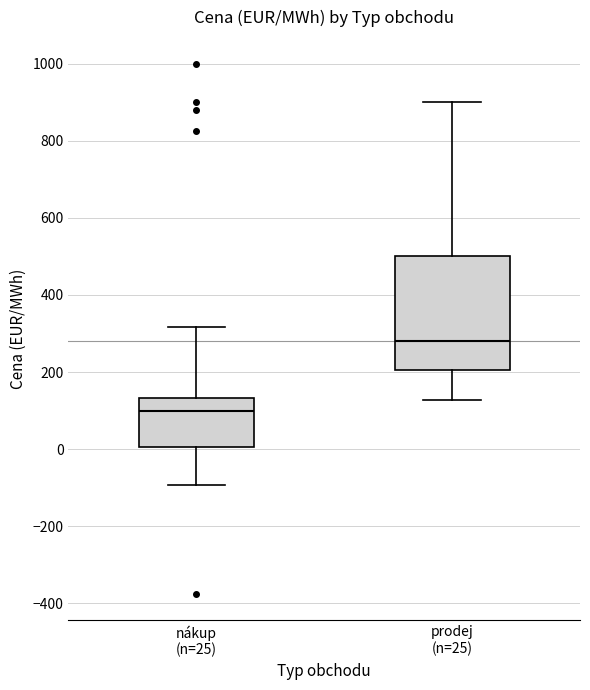

Which box's median line is the highest?

prodej (n=25)